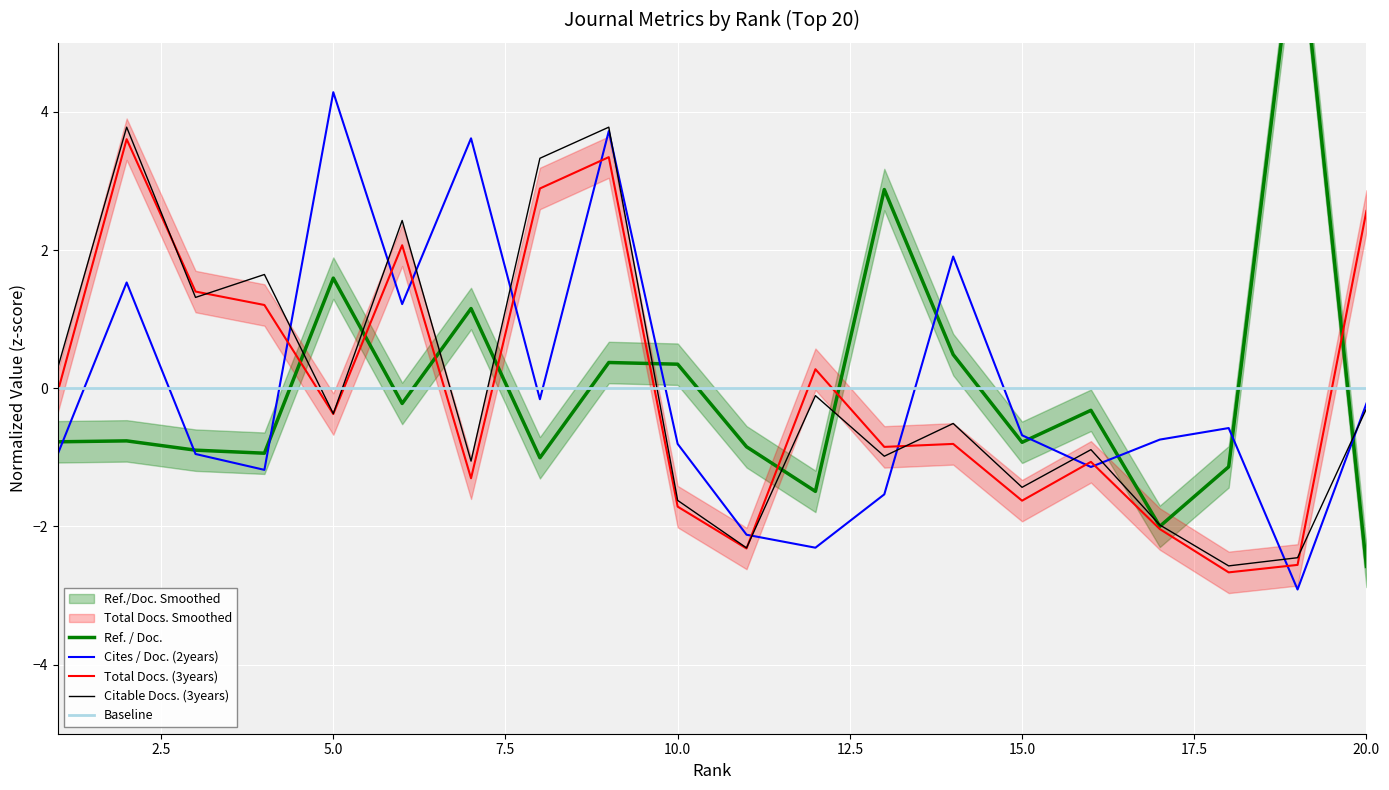

What is the lowest value of the Citable Docs. (3years) series?

-2.6